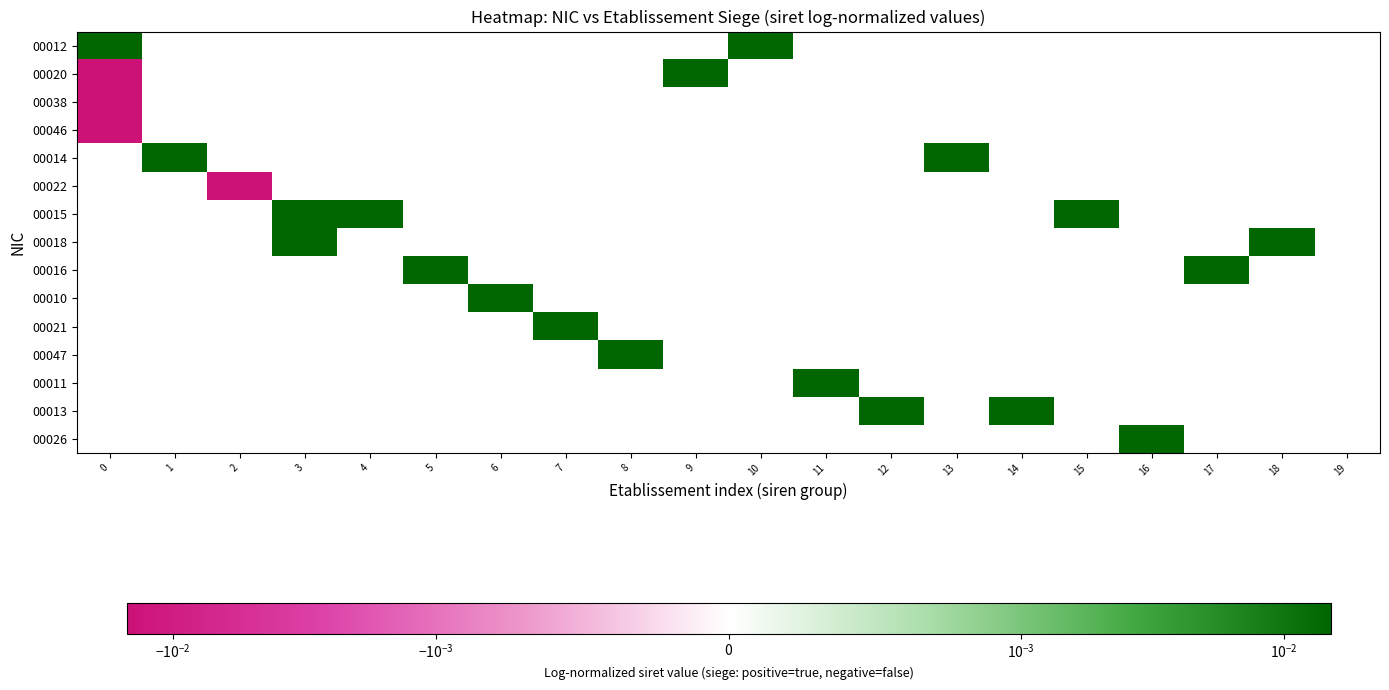

How many categories are shown in the chart?

20